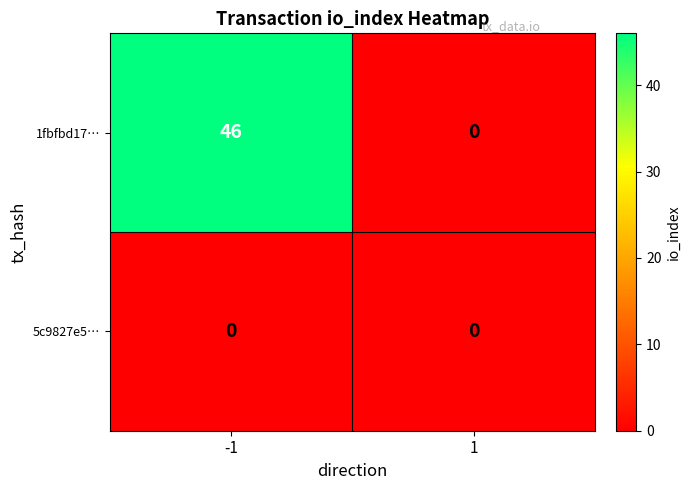

Reading right to left, extract all data points from this chart.

1fbfbd17…: 0	46
5c9827e5…: 0	0